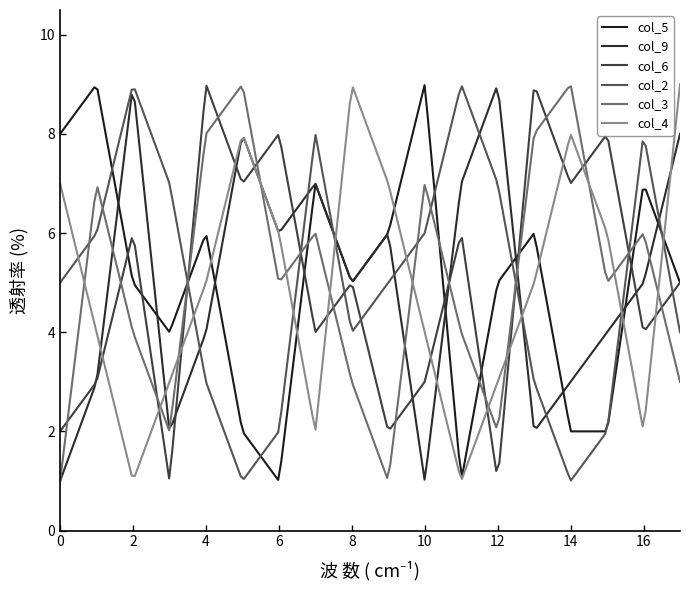

What is the lowest value of the col_9 series?

1.0